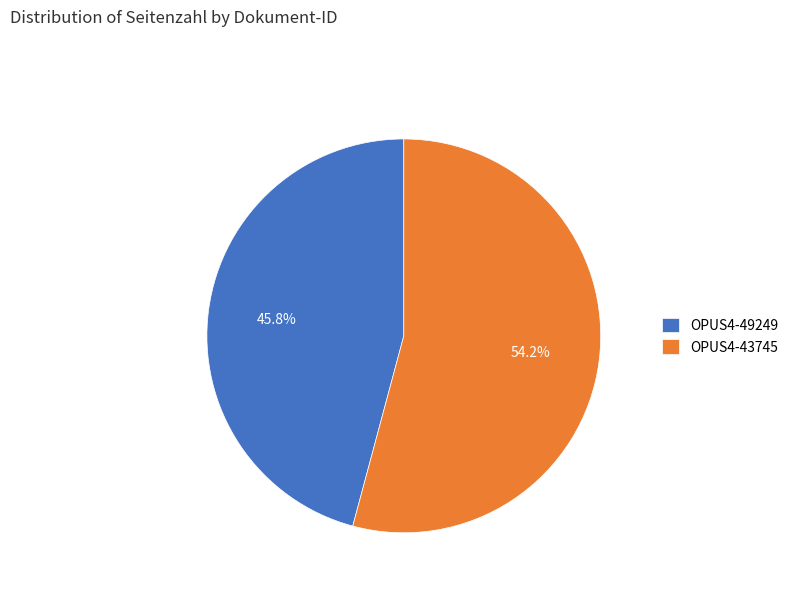

How much of the chart is everything except OPUS4-43745?

45.8%